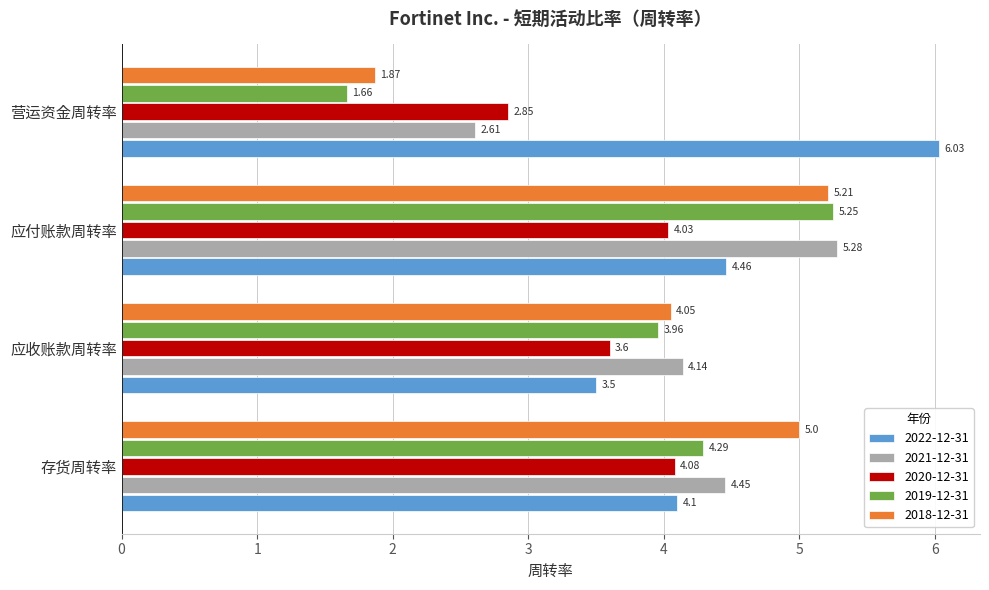

List the series in order of their peak value, highest first.

2022-12-31, 2021-12-31, 2019-12-31, 2018-12-31, 2020-12-31